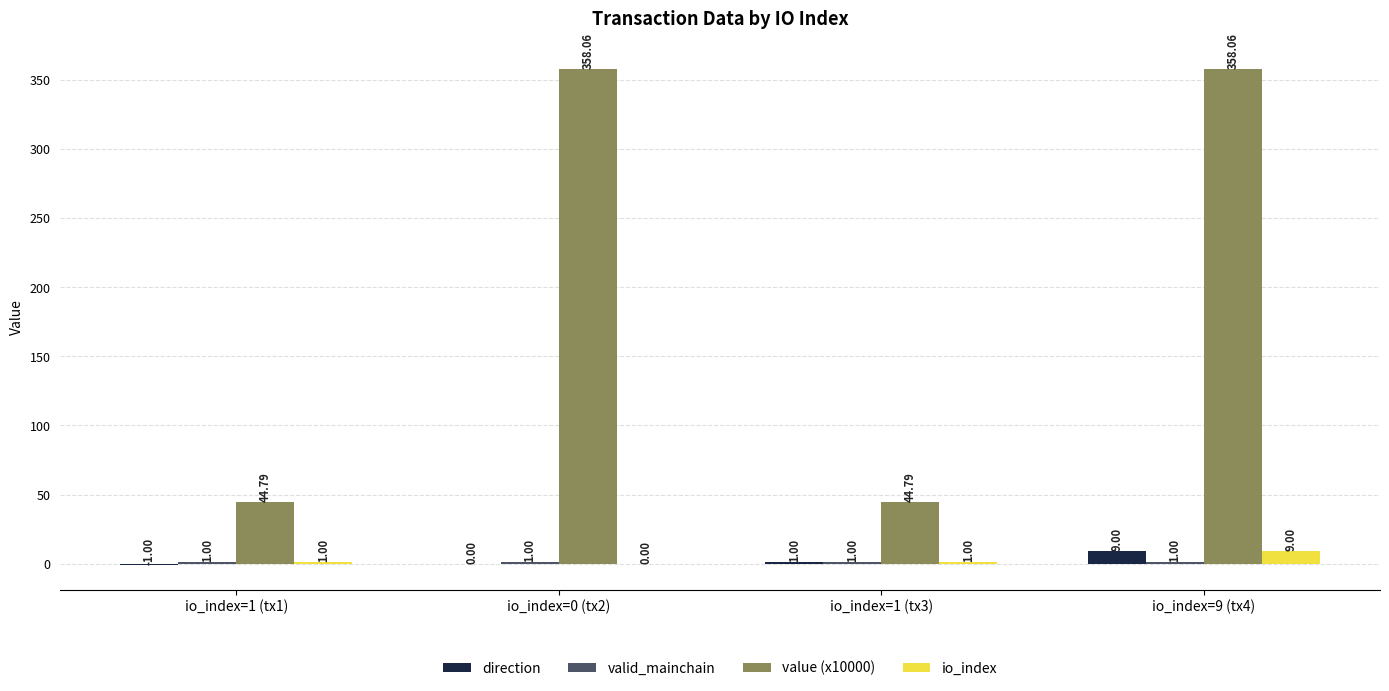

Which series has the largest total across all categories?

value (x10000)